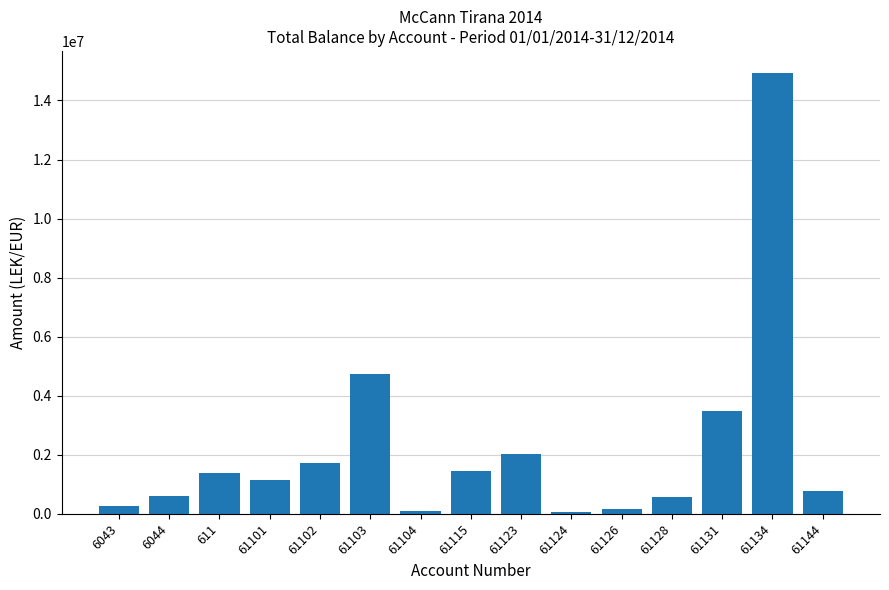

How many values are below 1149043?

7